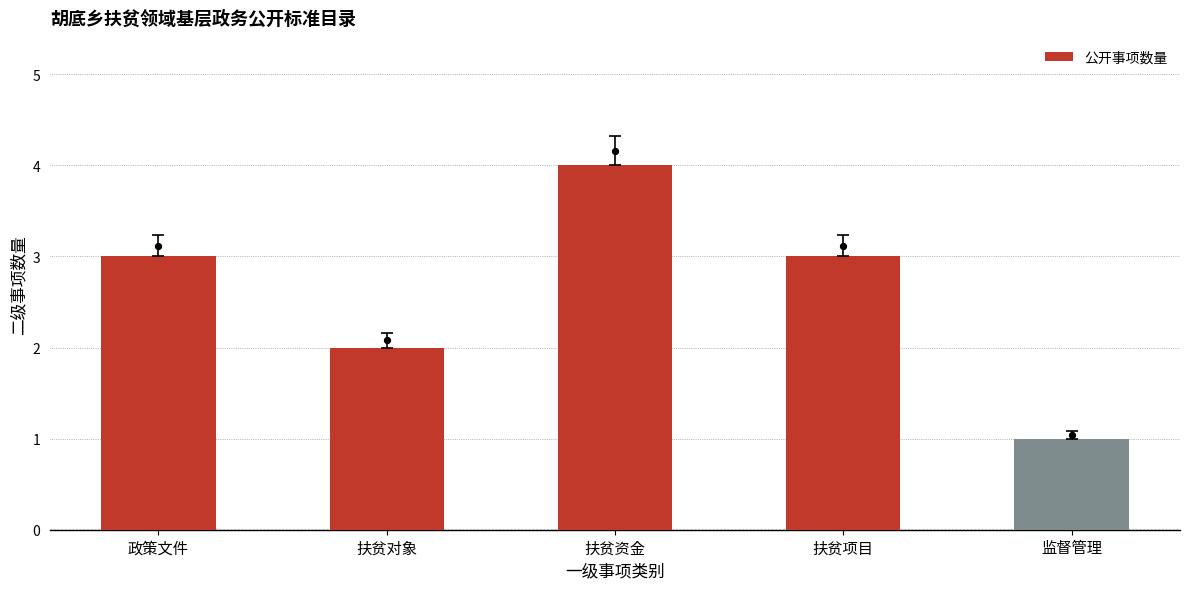

Which has a higher value, 政策文件 or 监督管理?

政策文件